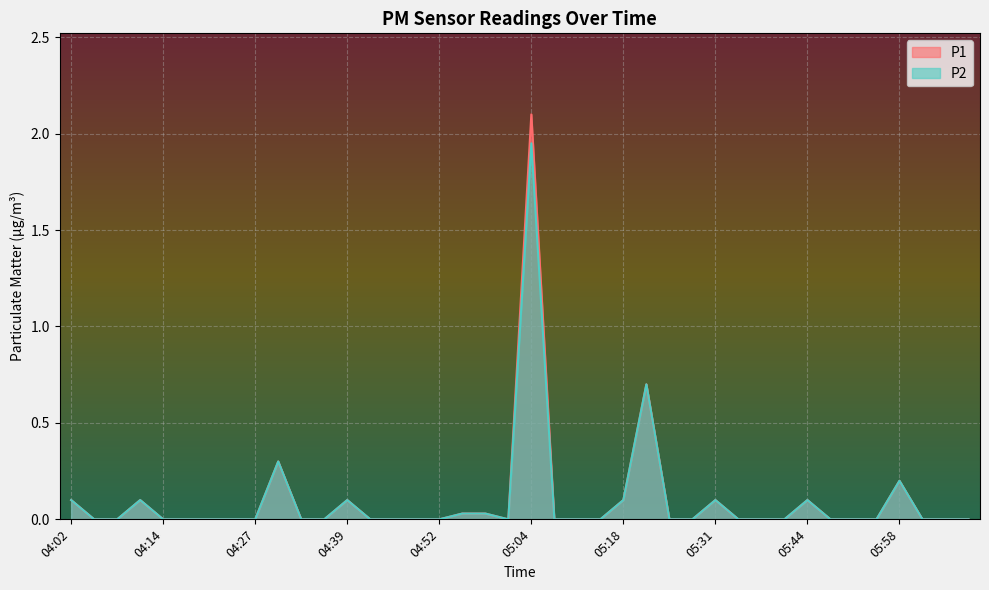

How many interior local peaks does the P2 series have?

8